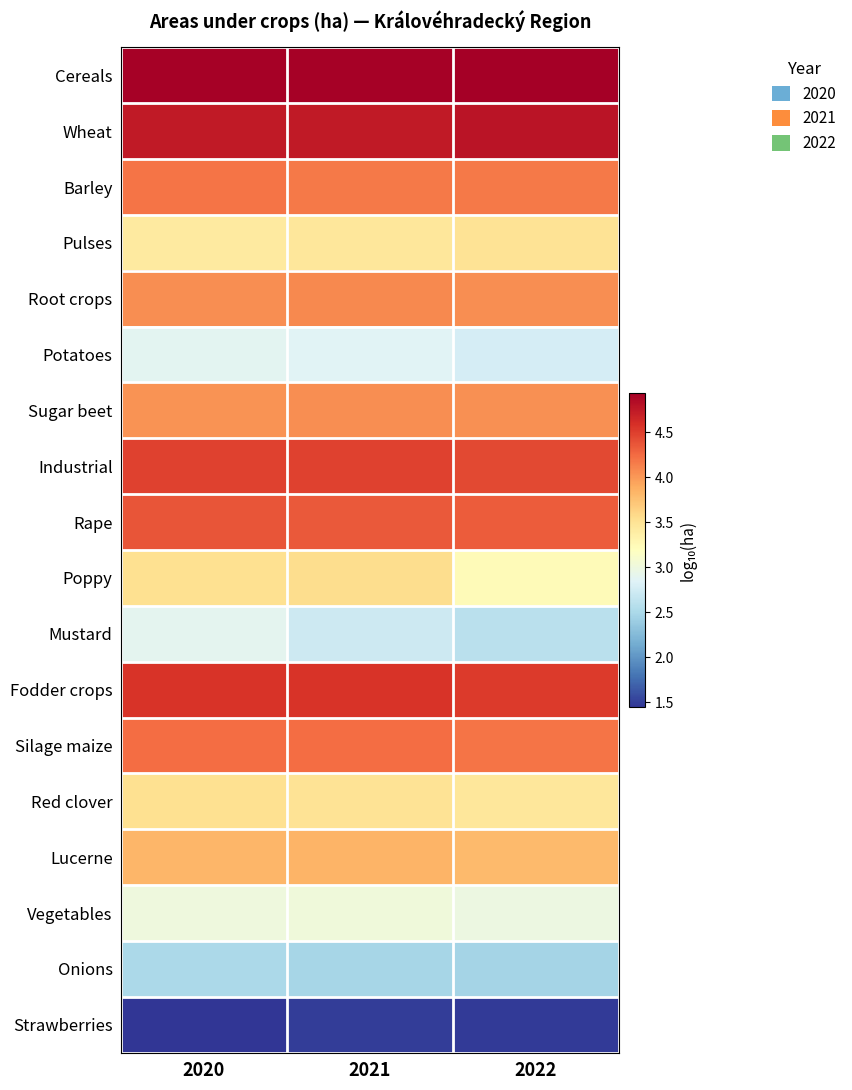

Which series has the widest spread of values?

Poppy